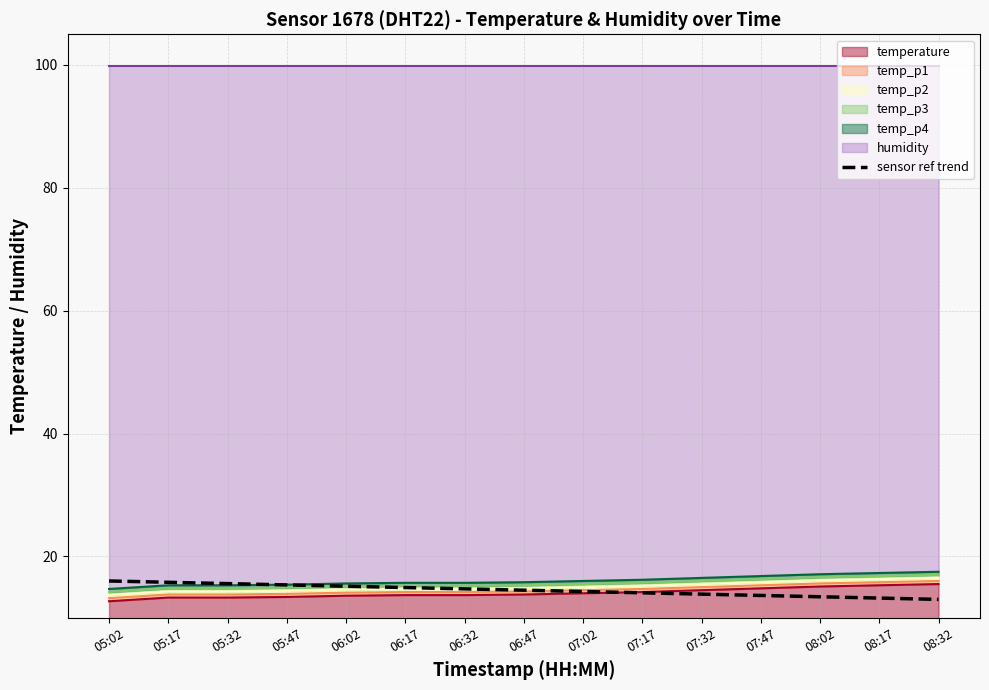

Is it true that the value at 06:17 is 20.2?

False